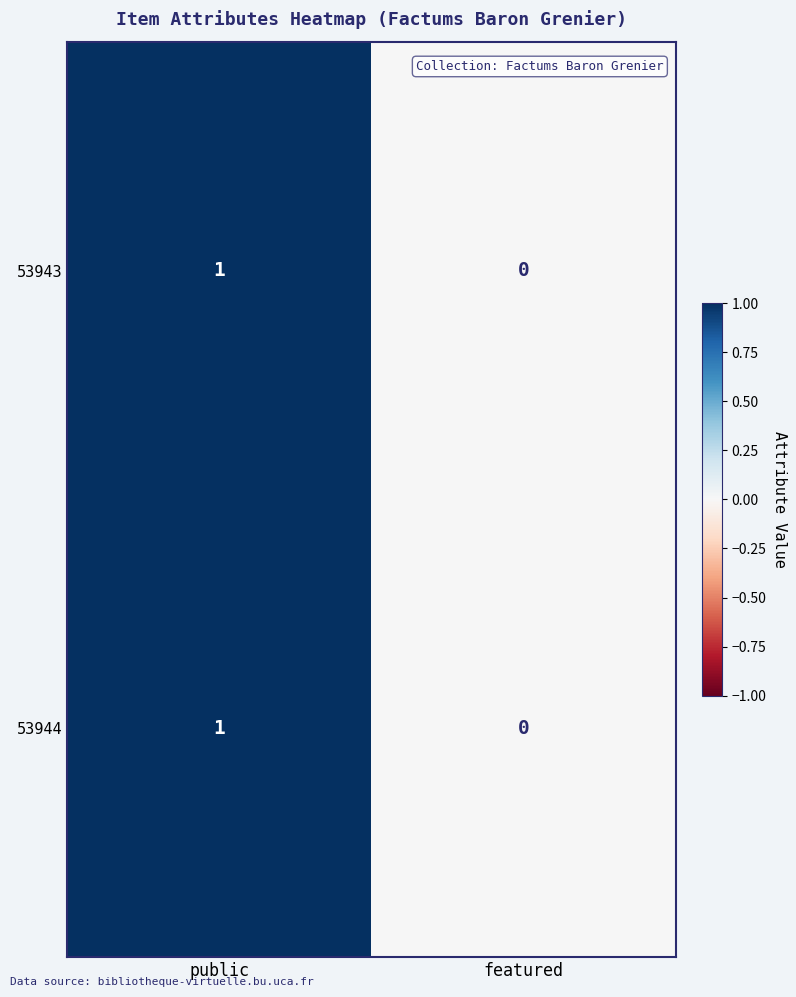

At which category is the sum across all series the highest?

public